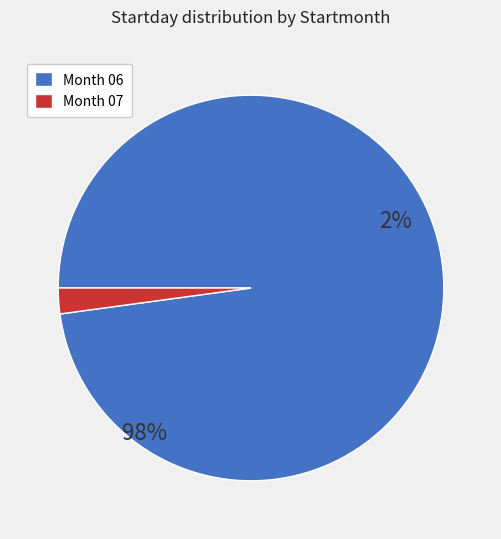

True or false: 07/02 accounts for 2% of the total.

True